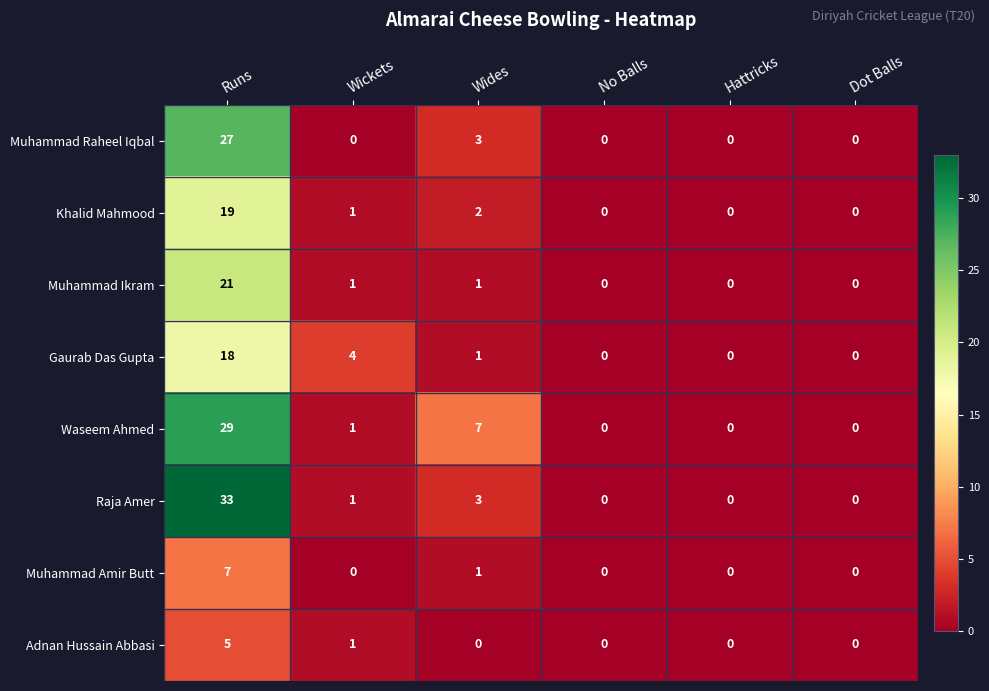

At which category is the sum across all series the highest?

Runs